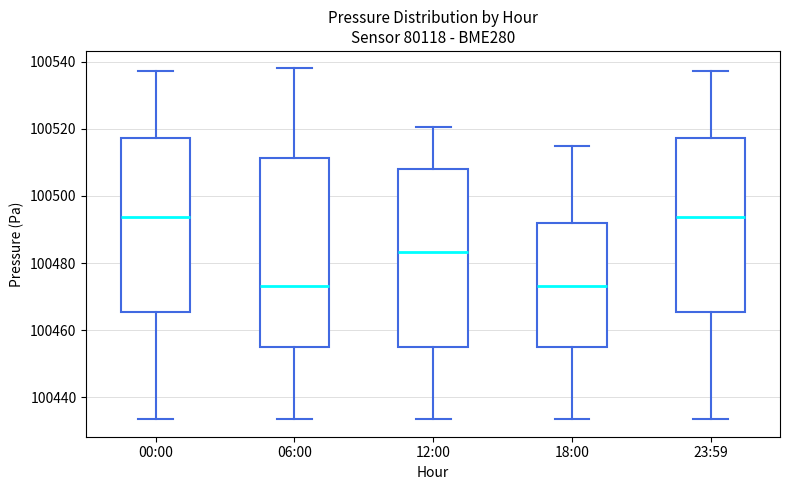

Reading left to right, transcribe this box plot: for each box, give where its median line is, the range the box spans, and where its two whiskers end, as read against the y-axis. The values are not printed on the chart, so give them approximately, as read against the axis.

00:00: median 100494, box 100466 to 100518, whiskers 100434 to 100538
06:00: median 100474, box 100454 to 100512, whiskers 100434 to 100538
12:00: median 100484, box 100454 to 100508, whiskers 100434 to 100520
18:00: median 100474, box 100454 to 100492, whiskers 100434 to 100516
23:59: median 100494, box 100466 to 100518, whiskers 100434 to 100538